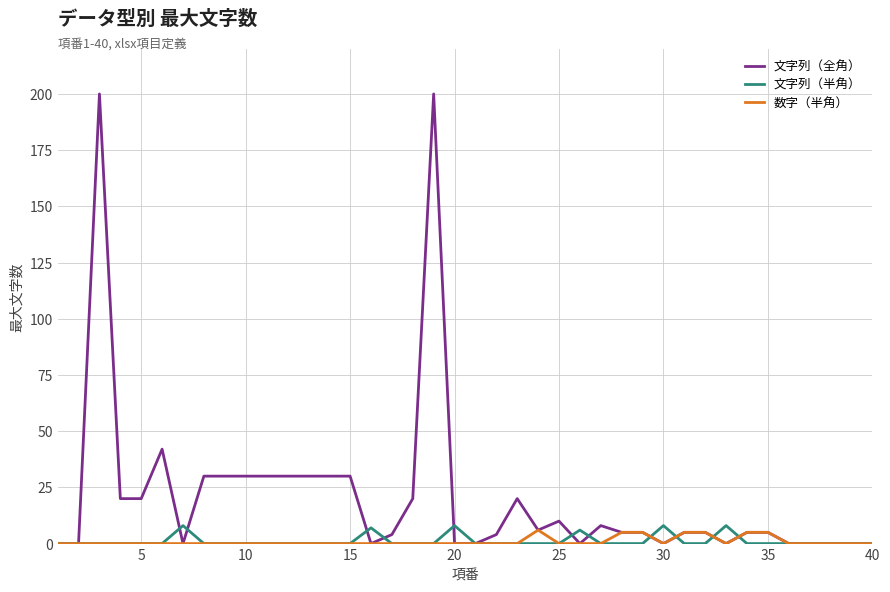

Which series has the largest total across all categories?

文字列（全角）